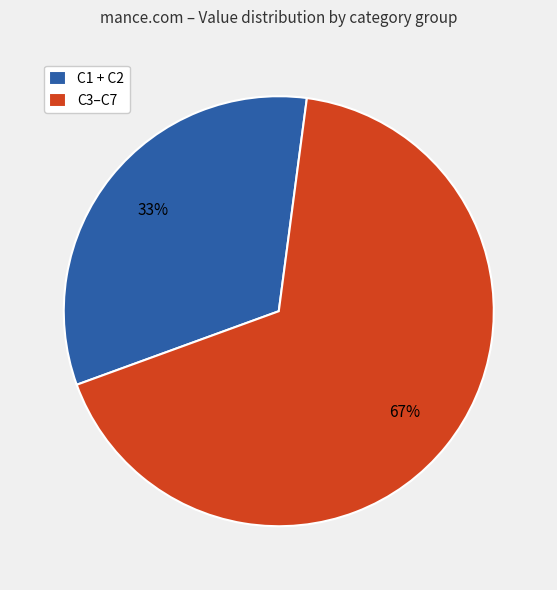

How many segments does this pie chart have?

2